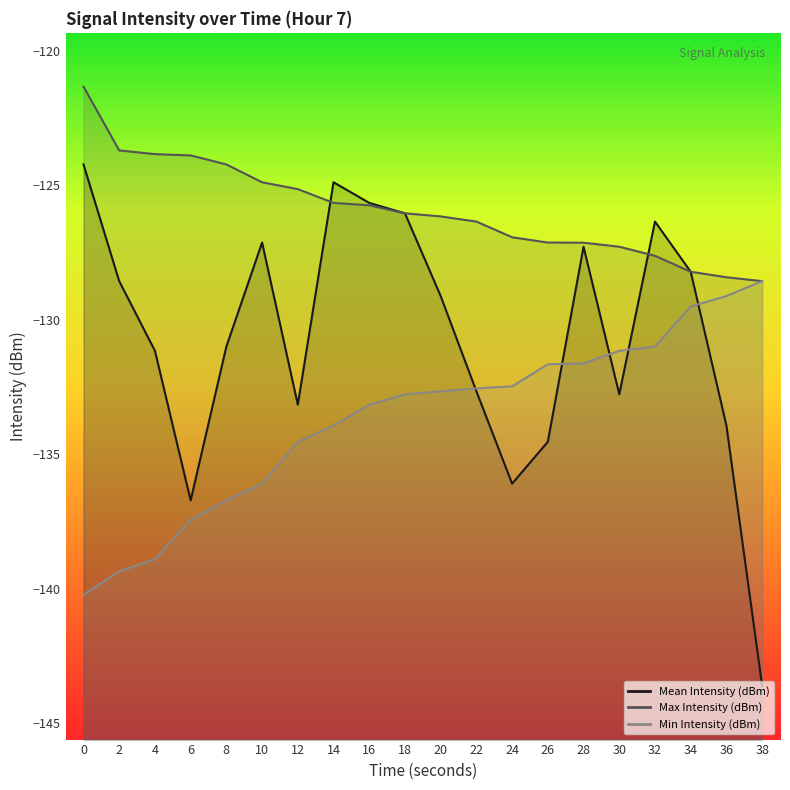

Between 6 and 12, which series saw the biggest shift?

Mean Intensity (dBm)